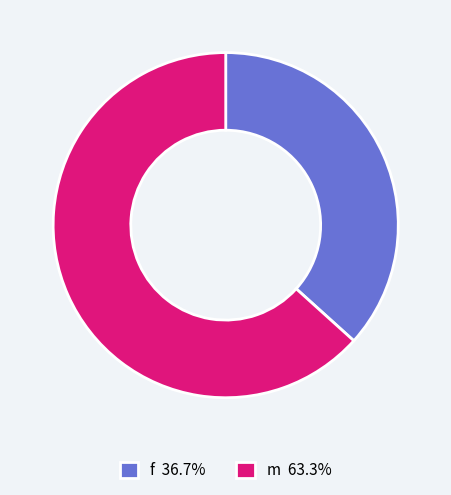

Which slice is the smallest?

f